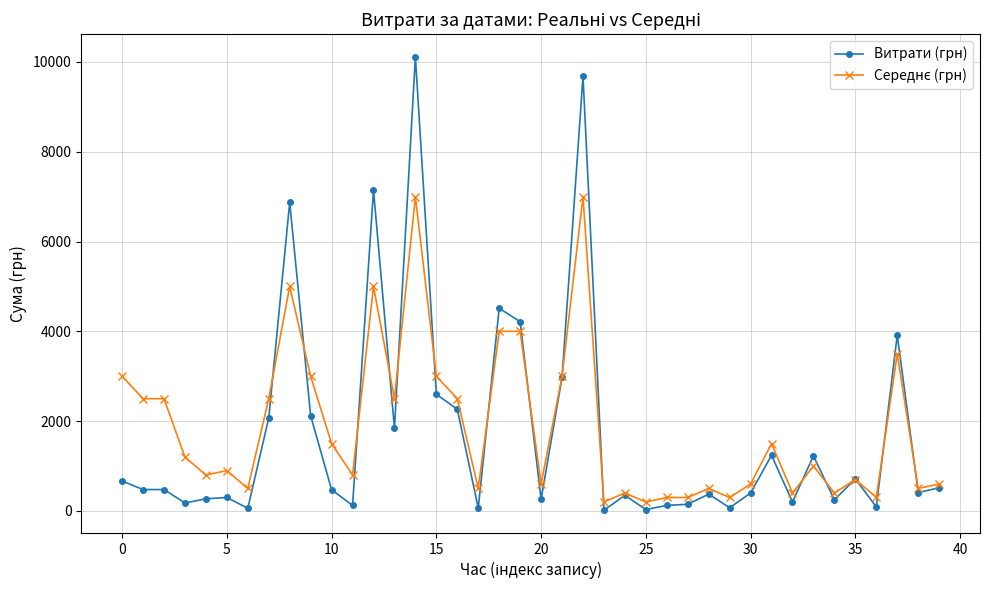

Which series has the widest spread of values?

Витрати (грн)